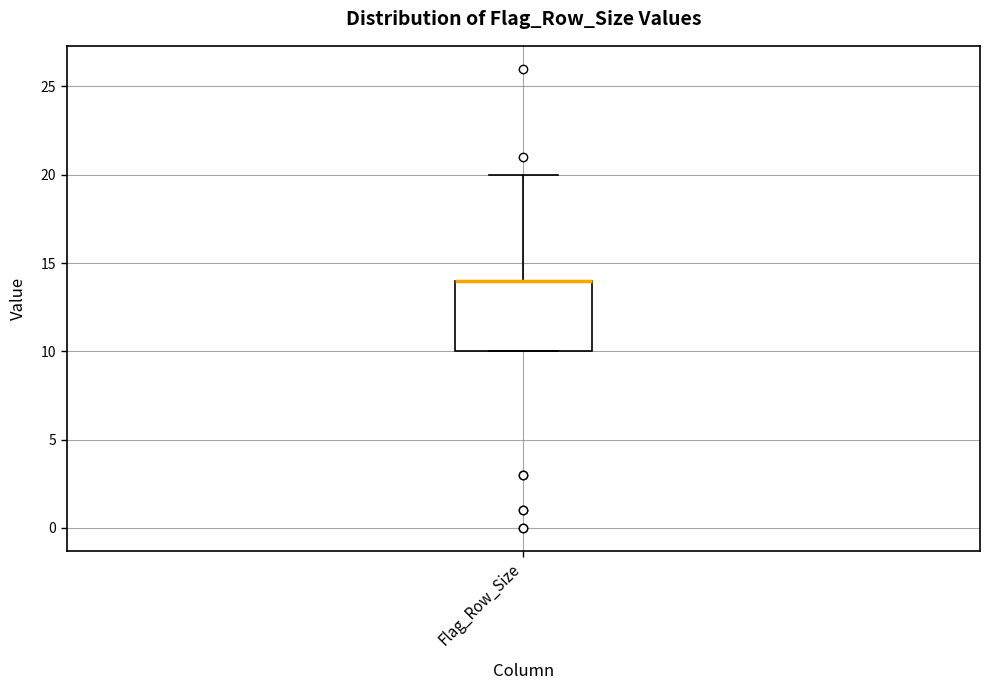

Where does the upper whisker of the box for Flag_Row_Size end on the y-axis? The values are not printed on the chart, so give them approximately, as read against the axis.

20